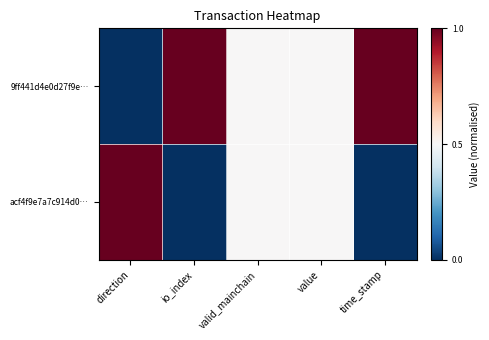

Which label corresponds to the smallest value in the chart?

direction